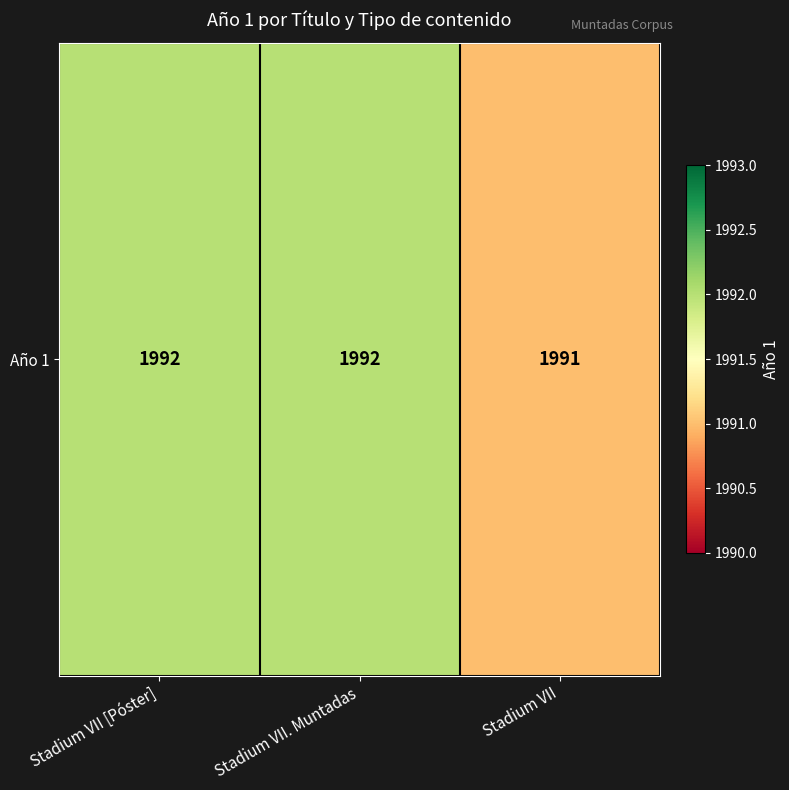

Rank the categories by value from lowest to highest.

Stadium VII, Stadium VII [Póster], Stadium VII. Muntadas